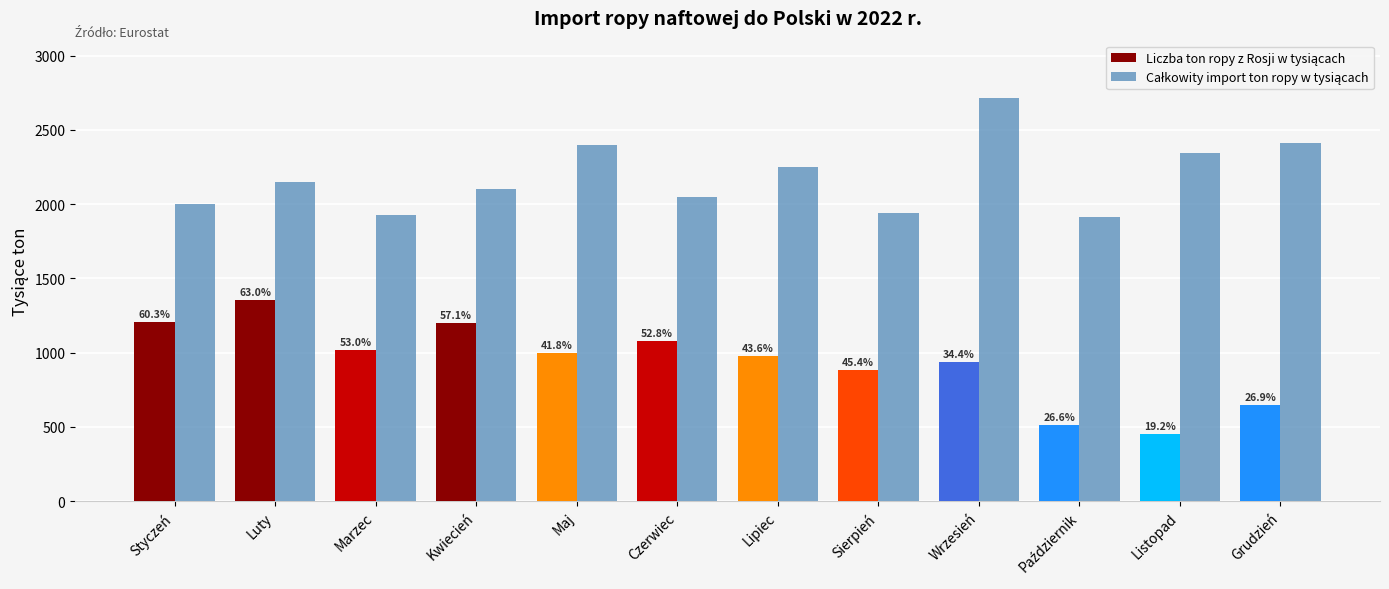

Does the chart contain any negative values?

No